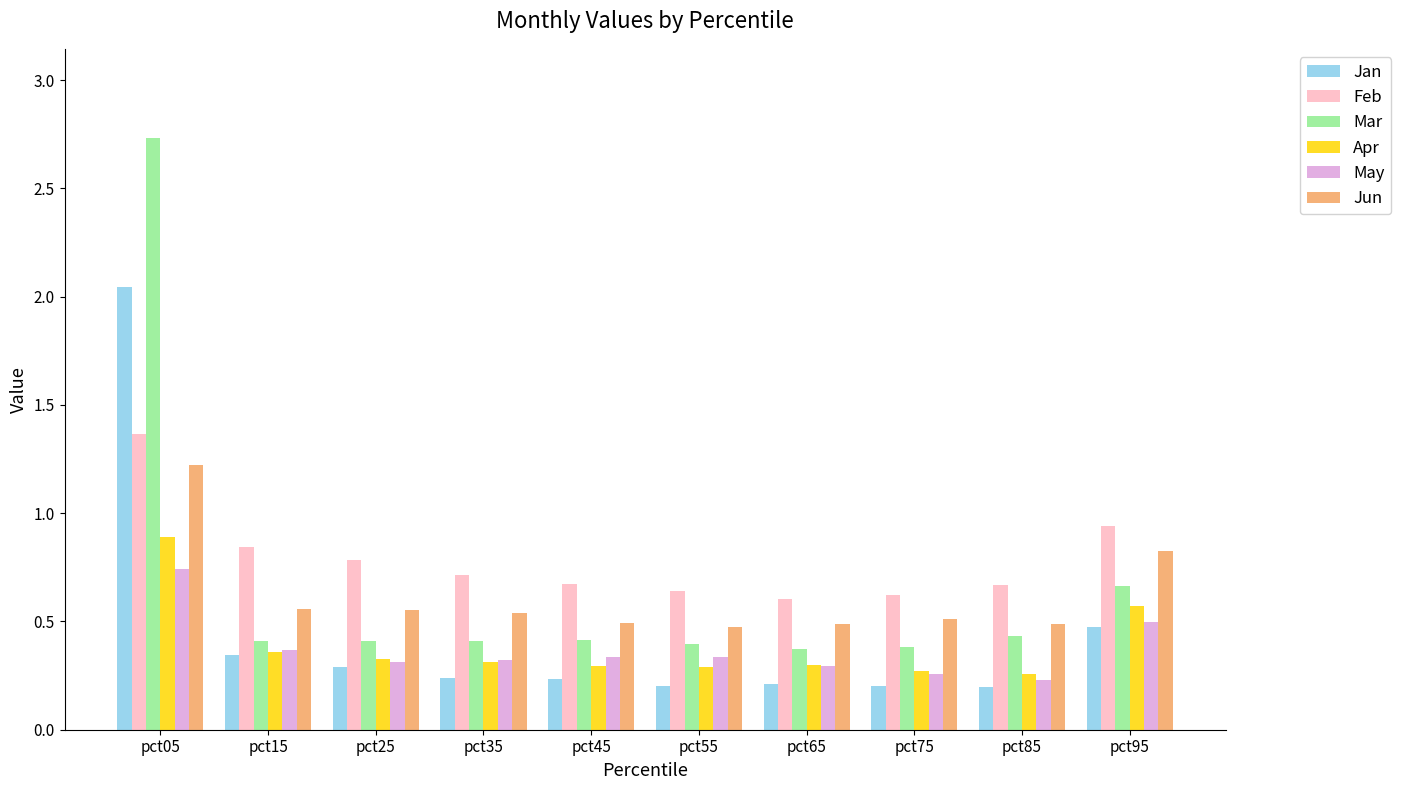

How many Apr values are between 0 and 1?

10